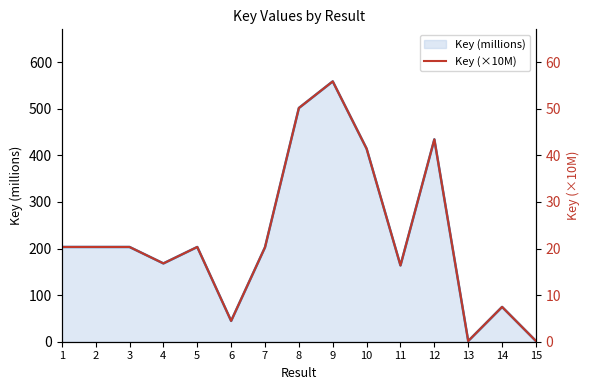

Approximately how many times larger is the value at 10 compared to 3?

2.0